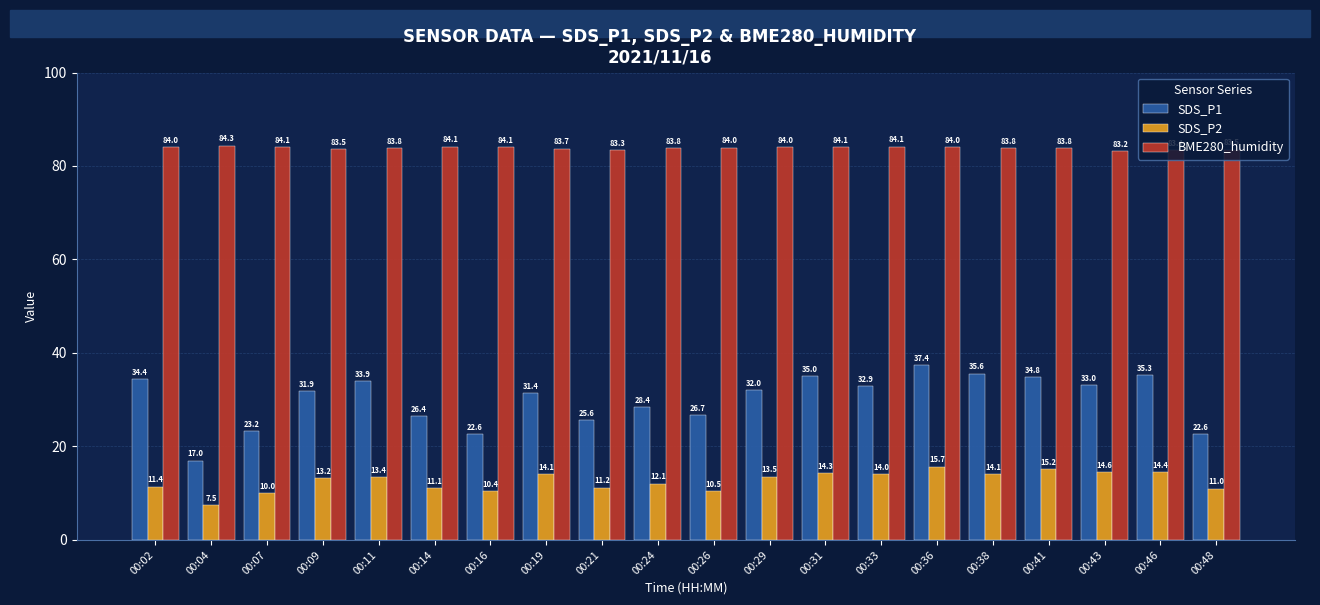

At which label does SDS_P2 first exceed 13?

00:09